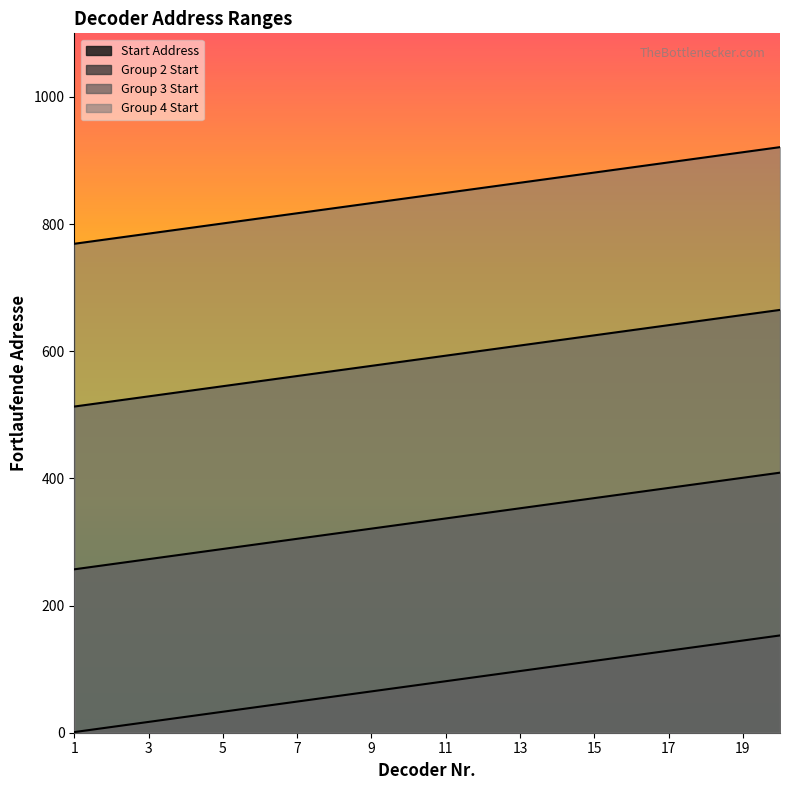

True or false: Group 2 Start has more than 1 interior local peaks.

False